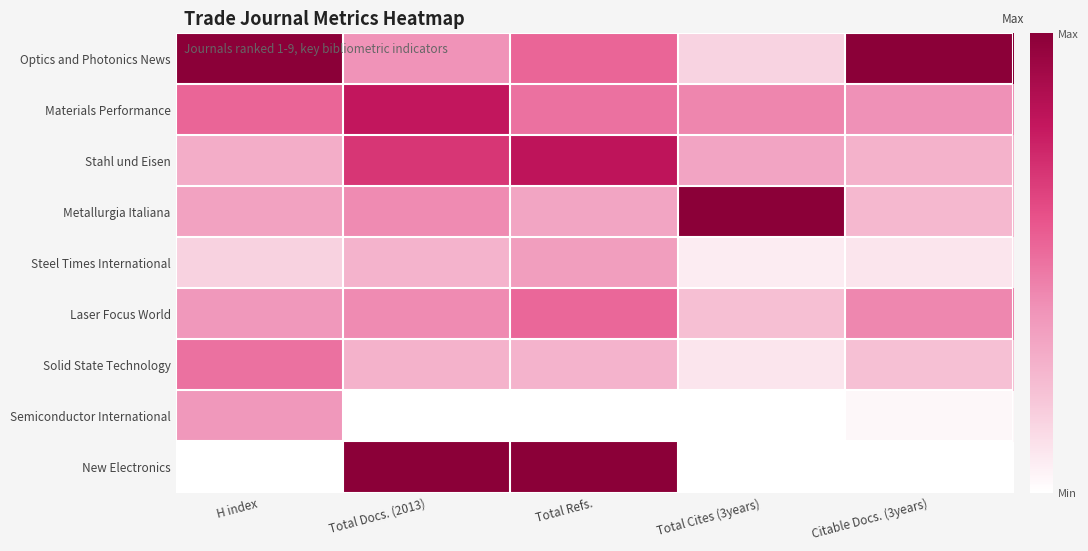

At Total Refs., list the series in order from largest to smallest.

New Electronics, Stahl und Eisen, Optics and Photonics News, Laser Focus World, Materials Performance, Steel Times International, Metallurgia Italiana, Solid State Technology, Semiconductor International